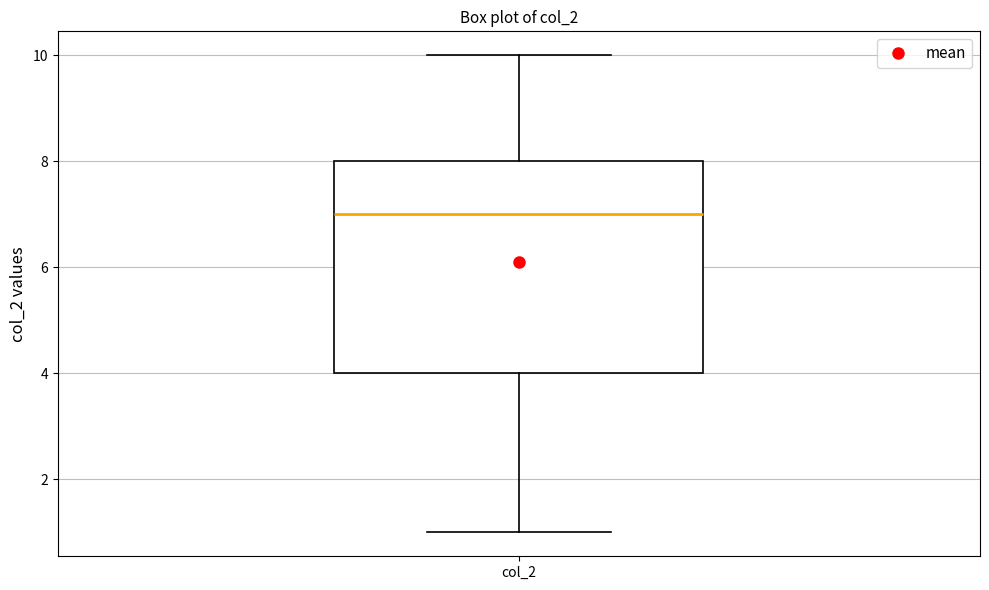

Where does the upper whisker of the box for col_2 end on the y-axis? The values are not printed on the chart, so give them approximately, as read against the axis.

10